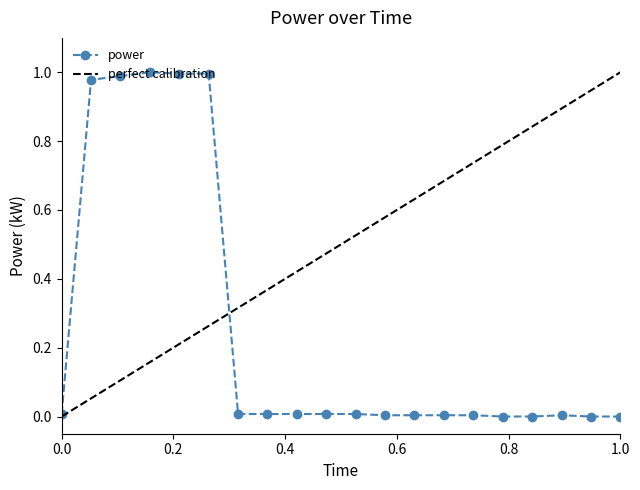

What is the change in value from 00:02 to 00:08?

-1.0